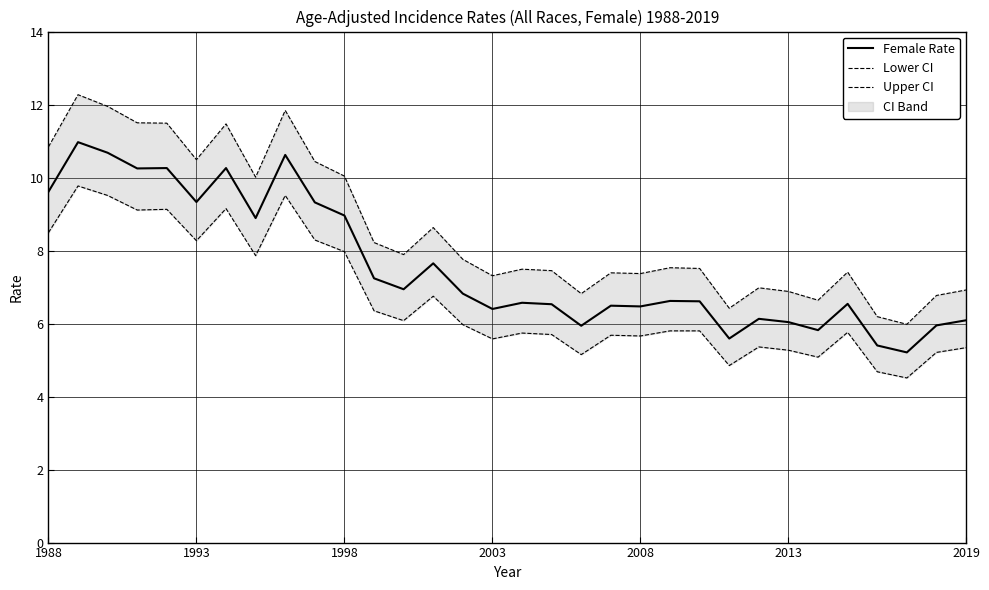

What is the highest value of the Female Rate series?

11.0